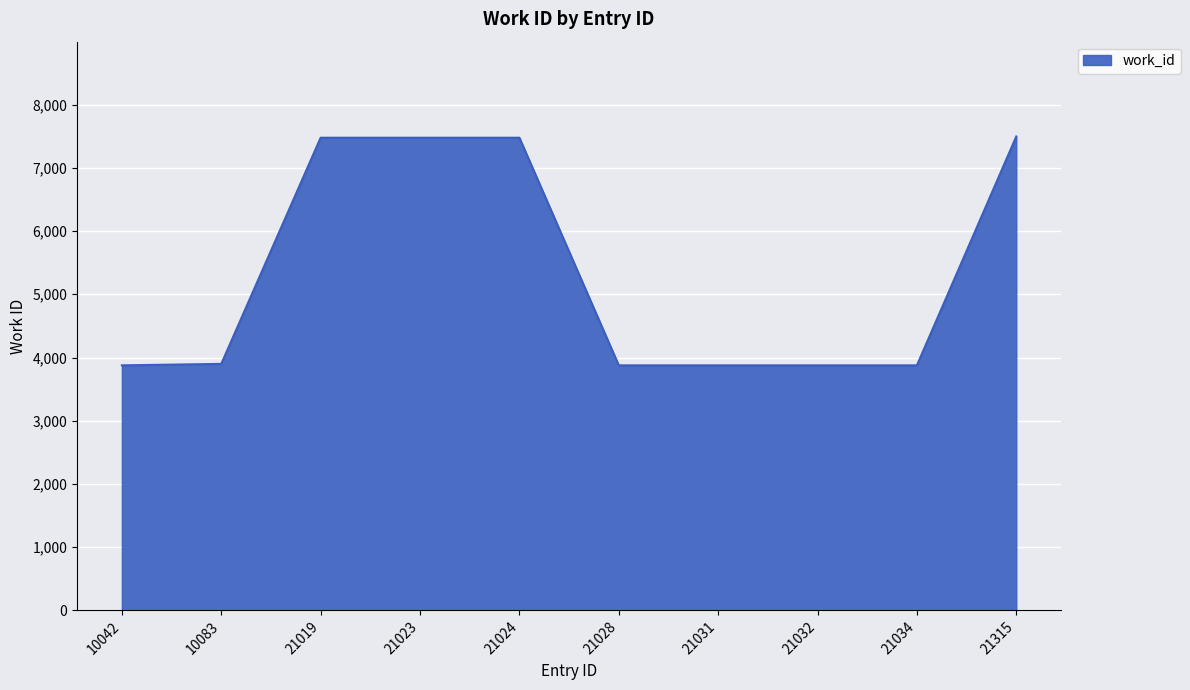

What is the difference between the maximum and minimum values?

3620